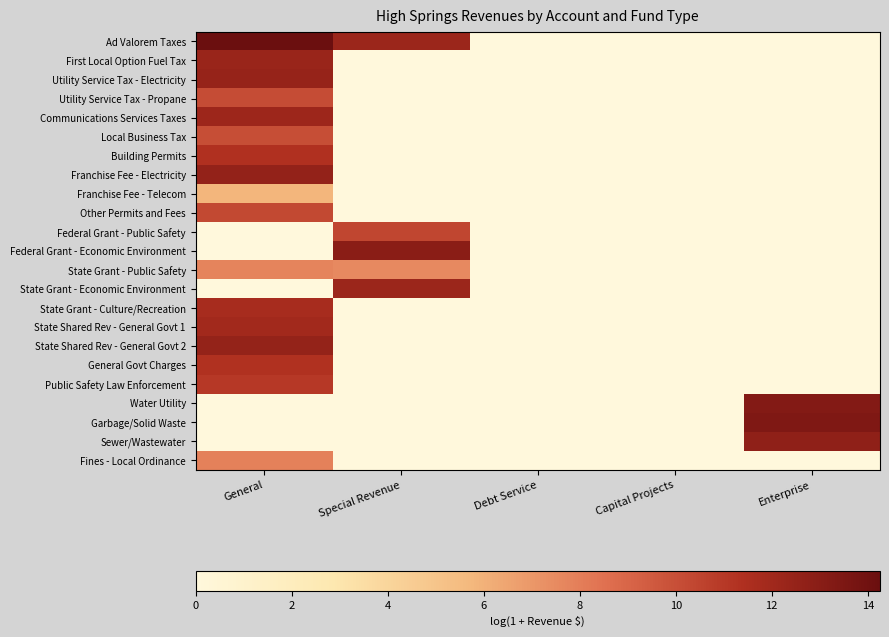

Reading left to right, transcribe all the data shown in this chart.

Ad Valorem Taxes: General=14.3	Special Revenue=12.2	Debt Service=0.0	Capital Projects=0.0	Enterprise=0.0
First Local Option Fuel Tax: General=12.3	Special Revenue=0.0	Debt Service=0.0	Capital Projects=0.0	Enterprise=0.0
Utility Service Tax - Electricity: General=12.4	Special Revenue=0.0	Debt Service=0.0	Capital Projects=0.0	Enterprise=0.0
Utility Service Tax - Propane: General=10.1	Special Revenue=0.0	Debt Service=0.0	Capital Projects=0.0	Enterprise=0.0
Communications Services Taxes: General=12.1	Special Revenue=0.0	Debt Service=0.0	Capital Projects=0.0	Enterprise=0.0
Local Business Tax: General=10.0	Special Revenue=0.0	Debt Service=0.0	Capital Projects=0.0	Enterprise=0.0
Building Permits: General=11.4	Special Revenue=0.0	Debt Service=0.0	Capital Projects=0.0	Enterprise=0.0
Franchise Fee - Electricity: General=12.5	Special Revenue=0.0	Debt Service=0.0	Capital Projects=0.0	Enterprise=0.0
Franchise Fee - Telecom: General=5.8	Special Revenue=0.0	Debt Service=0.0	Capital Projects=0.0	Enterprise=0.0
Other Permits and Fees: General=10.3	Special Revenue=0.0	Debt Service=0.0	Capital Projects=0.0	Enterprise=0.0
Federal Grant - Public Safety: General=0.0	Special Revenue=10.4	Debt Service=0.0	Capital Projects=0.0	Enterprise=0.0
Federal Grant - Economic Environment: General=0.0	Special Revenue=13.0	Debt Service=0.0	Capital Projects=0.0	Enterprise=0.0
State Grant - Public Safety: General=7.8	Special Revenue=7.5	Debt Service=0.0	Capital Projects=0.0	Enterprise=0.0
State Grant - Economic Environment: General=0.0	Special Revenue=12.2	Debt Service=0.0	Capital Projects=0.0	Enterprise=0.0
State Grant - Culture/Recreation: General=11.7	Special Revenue=0.0	Debt Service=0.0	Capital Projects=0.0	Enterprise=0.0
State Shared Rev - General Govt 1: General=11.9	Special Revenue=0.0	Debt Service=0.0	Capital Projects=0.0	Enterprise=0.0
State Shared Rev - General Govt 2: General=12.5	Special Revenue=0.0	Debt Service=0.0	Capital Projects=0.0	Enterprise=0.0
General Govt Charges: General=11.3	Special Revenue=0.0	Debt Service=0.0	Capital Projects=0.0	Enterprise=0.0
Public Safety Law Enforcement: General=11.0	Special Revenue=0.0	Debt Service=0.0	Capital Projects=0.0	Enterprise=0.0
Water Utility: General=0.0	Special Revenue=0.0	Debt Service=0.0	Capital Projects=0.0	Enterprise=13.2
Garbage/Solid Waste: General=0.0	Special Revenue=0.0	Debt Service=0.0	Capital Projects=0.0	Enterprise=13.4
Sewer/Wastewater: General=0.0	Special Revenue=0.0	Debt Service=0.0	Capital Projects=0.0	Enterprise=12.7
Fines - Local Ordinance: General=7.9	Special Revenue=0.0	Debt Service=0.0	Capital Projects=0.0	Enterprise=0.0